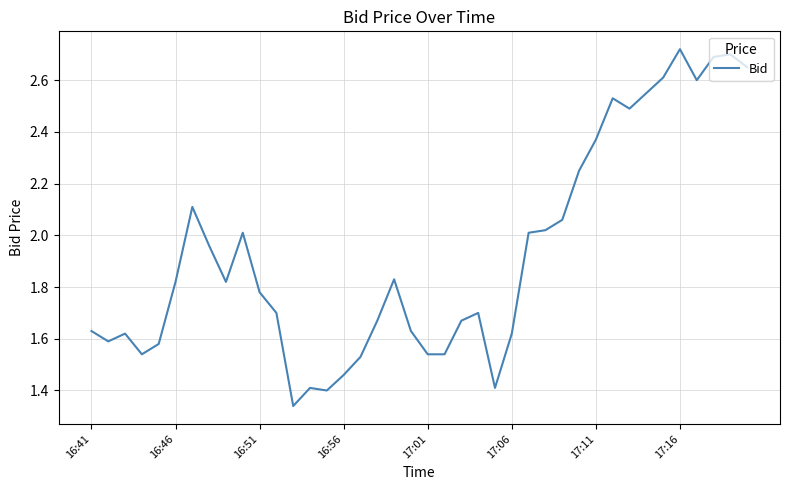

What is the difference between the maximum and minimum values?

1.4